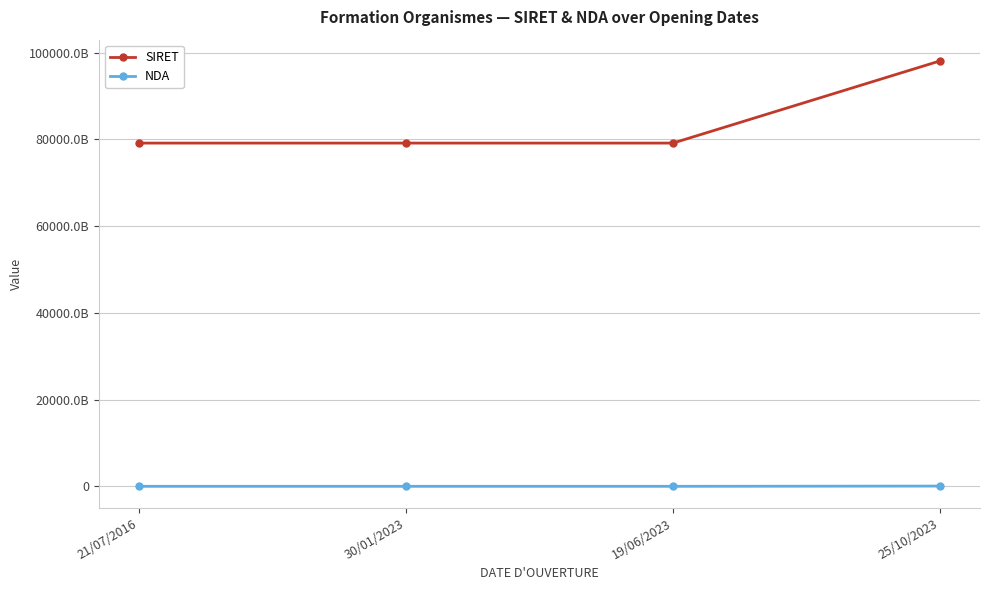

What value does the NDA series have at 21/07/2016, to the nearest 10?

26710223070